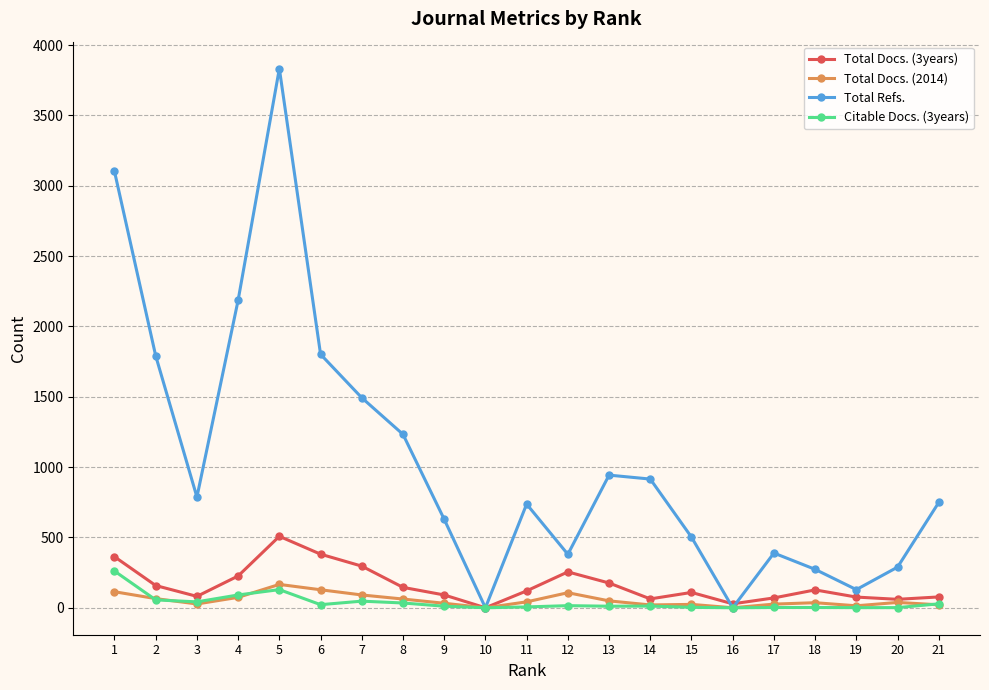

Rank the series by their maximum value, from highest to lowest.

Total Refs., Total Docs. (3years), Citable Docs. (3years), Total Docs. (2014)